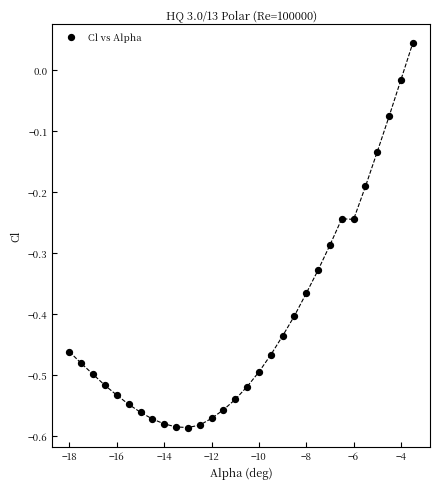

What is the range of Y values (max minus min)?

0.6